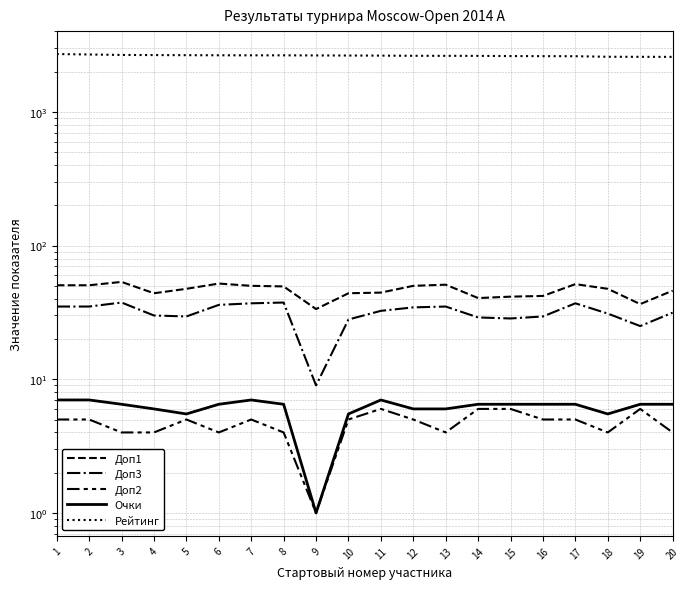

Which label corresponds to the largest value in the chart?

1